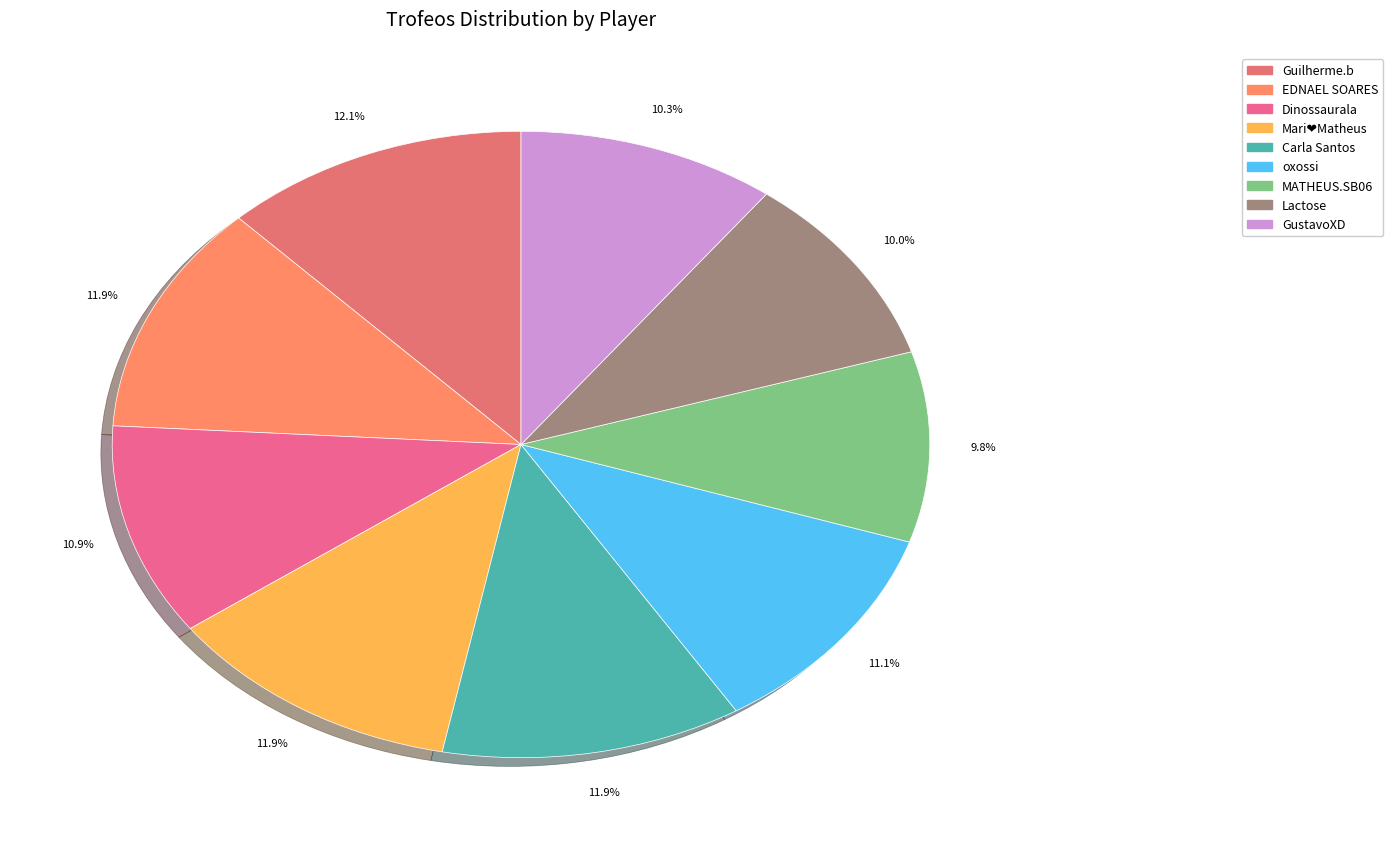

What is the smallest slice in the pie chart?

MATHEUS.SB06